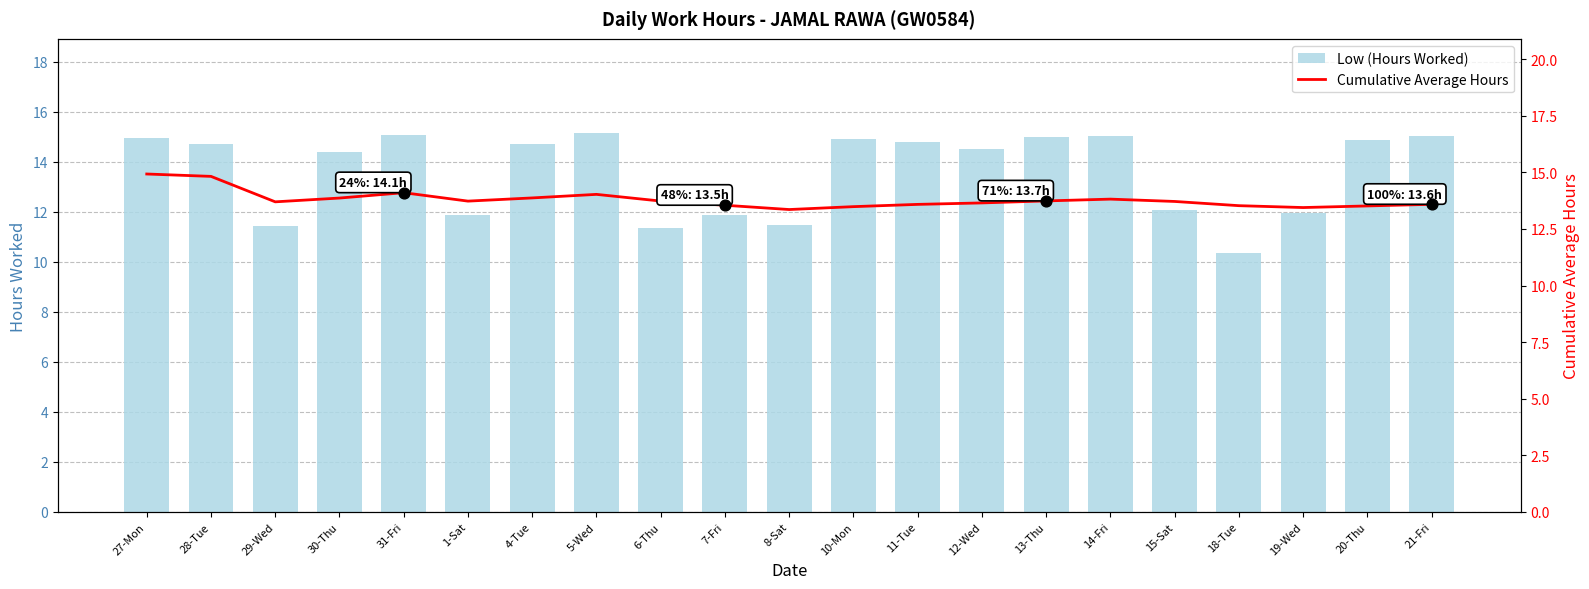

At which category is the sum across all series the highest?

27-Mon